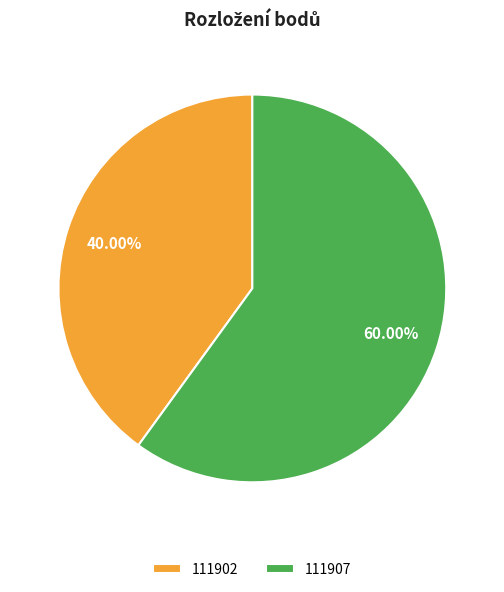

What percentage is the 111902 slice, to the nearest percent?

40%